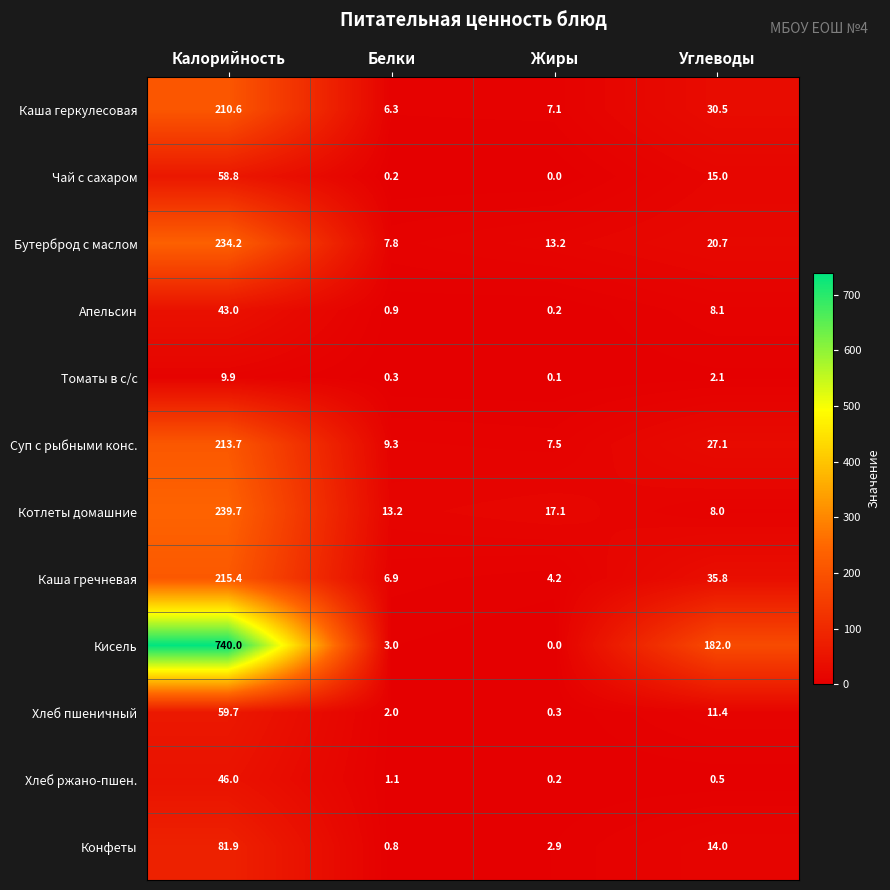

Where is Апельсин nearest to the value 21?

Углеводы